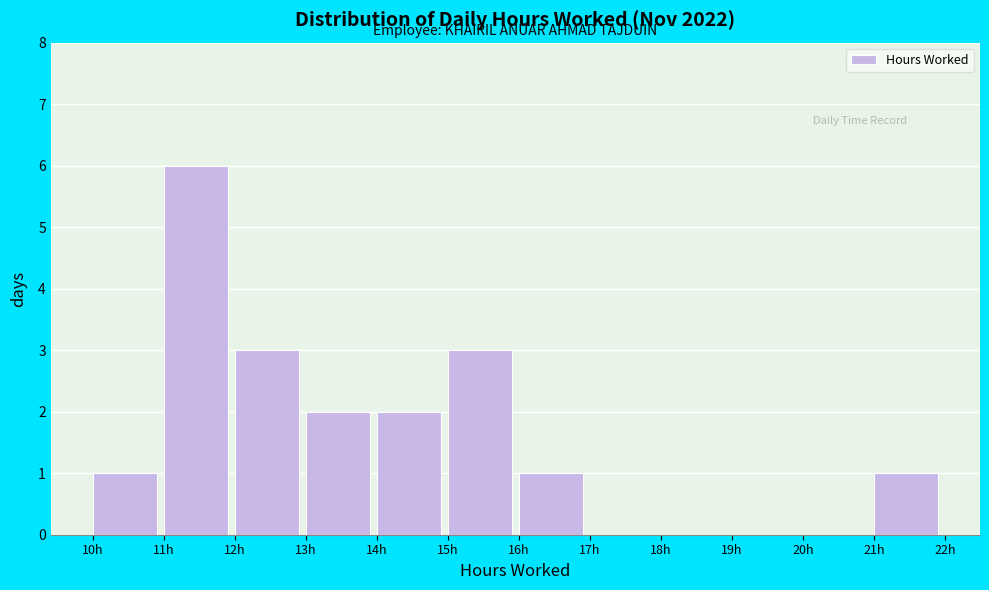

What is the height of the bar covering 16 to 17 on the x-axis? The values are not printed on the chart, so give them approximately, as read against the axis.

1